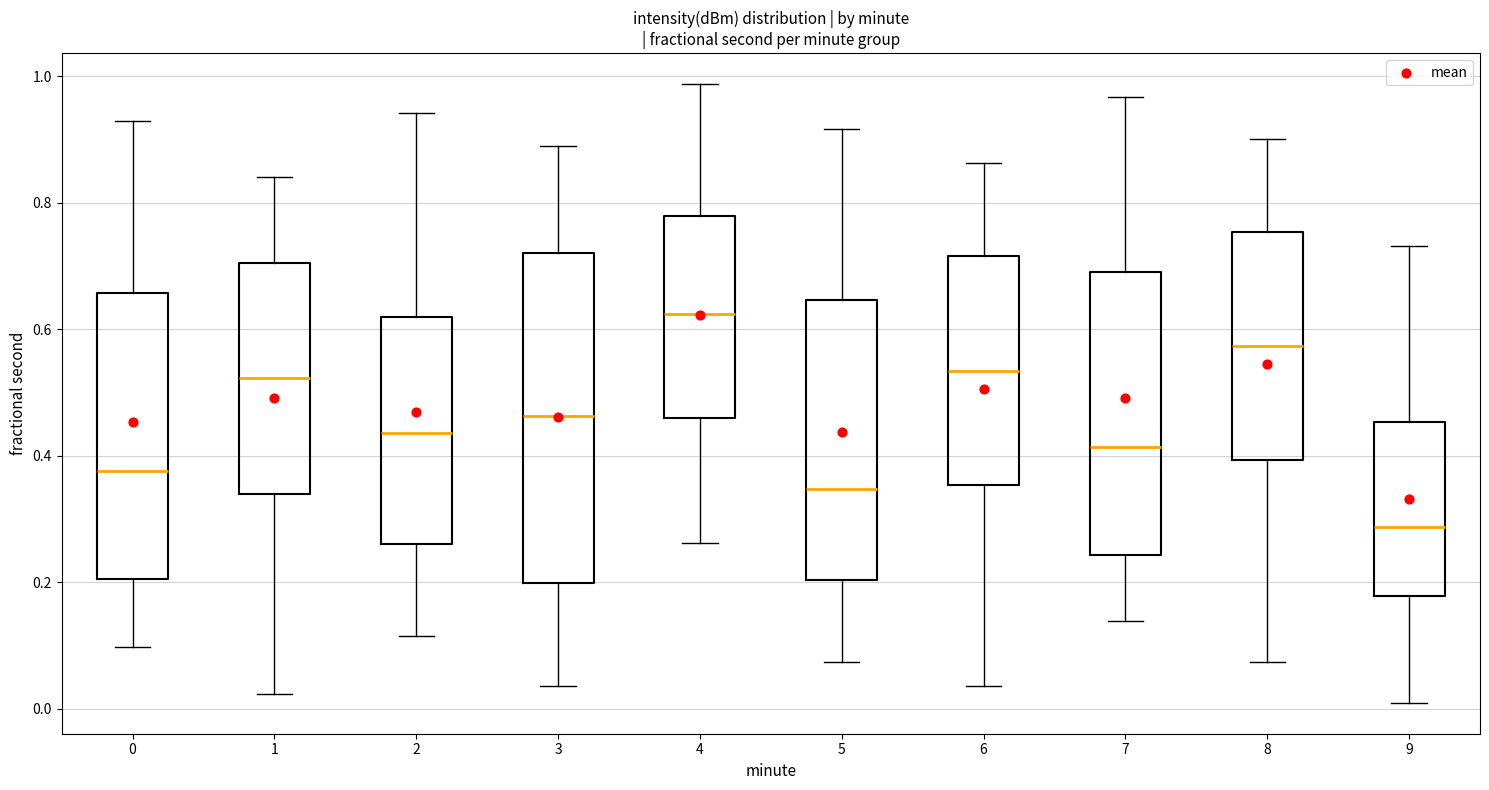

Which box has the lowest median line?

9